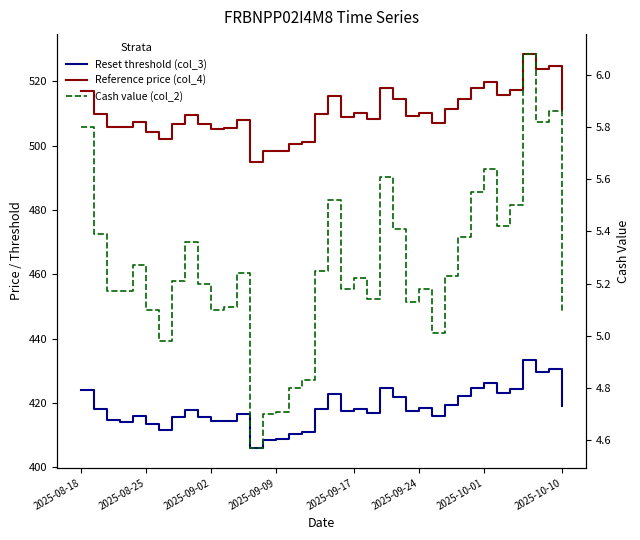

In Cash value (col_2), how many points are higher than both neighbors (excluding endpoints)?

10